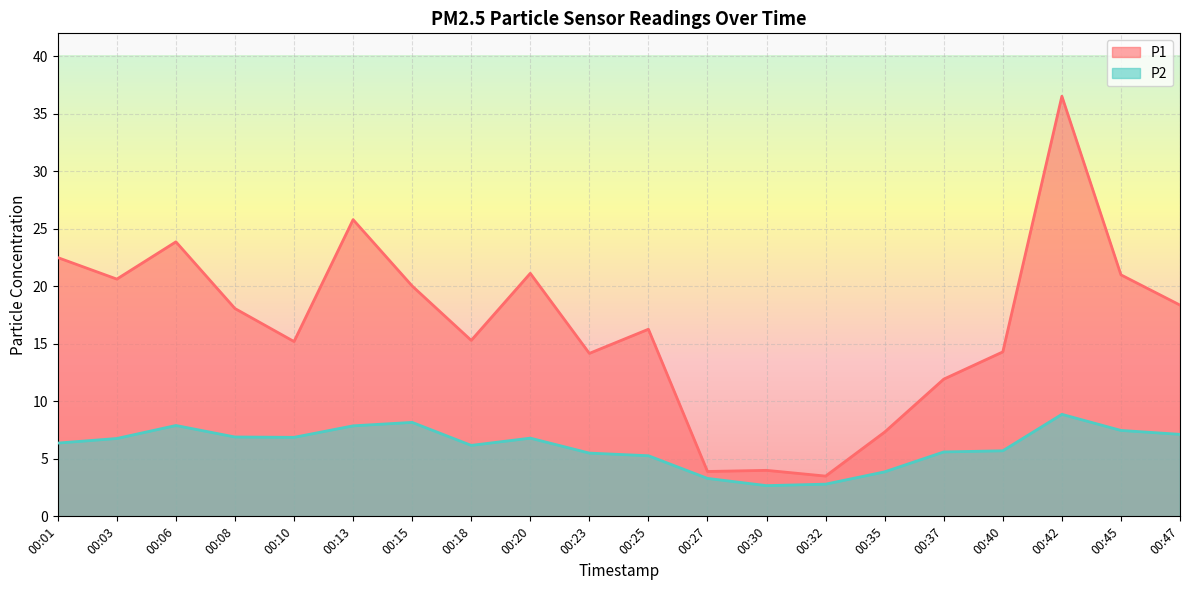

How many values in the P1 series exceed 18?

10